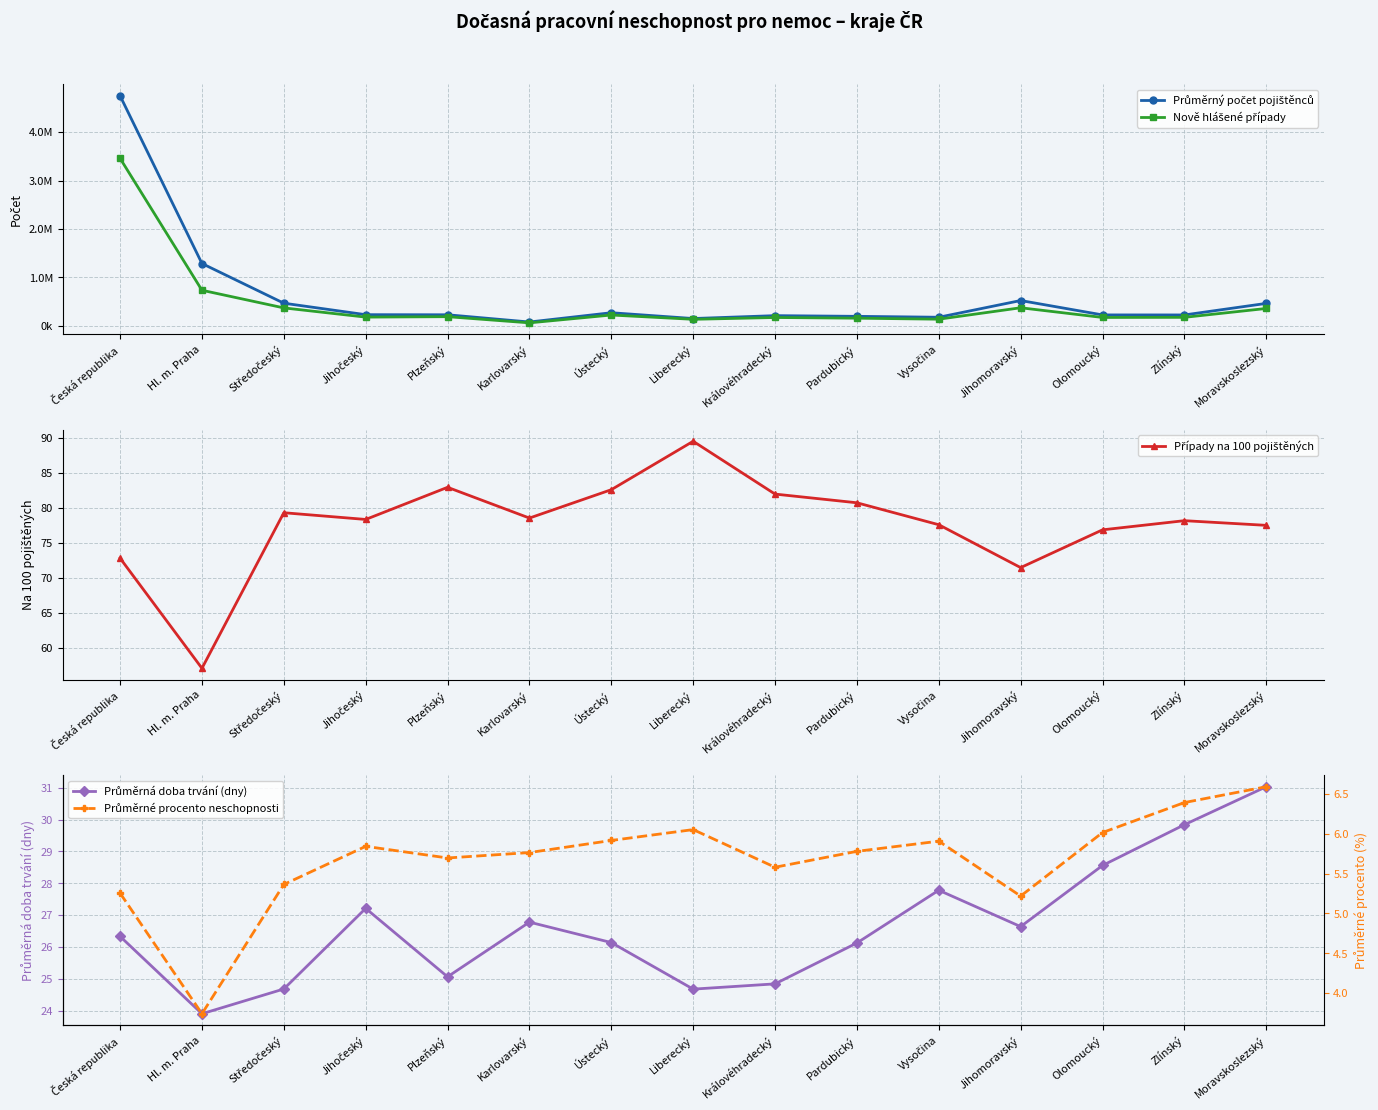

What is the difference between the Nově hlášené případy values at Hl. m. Praha and Zlínský?

558963.0